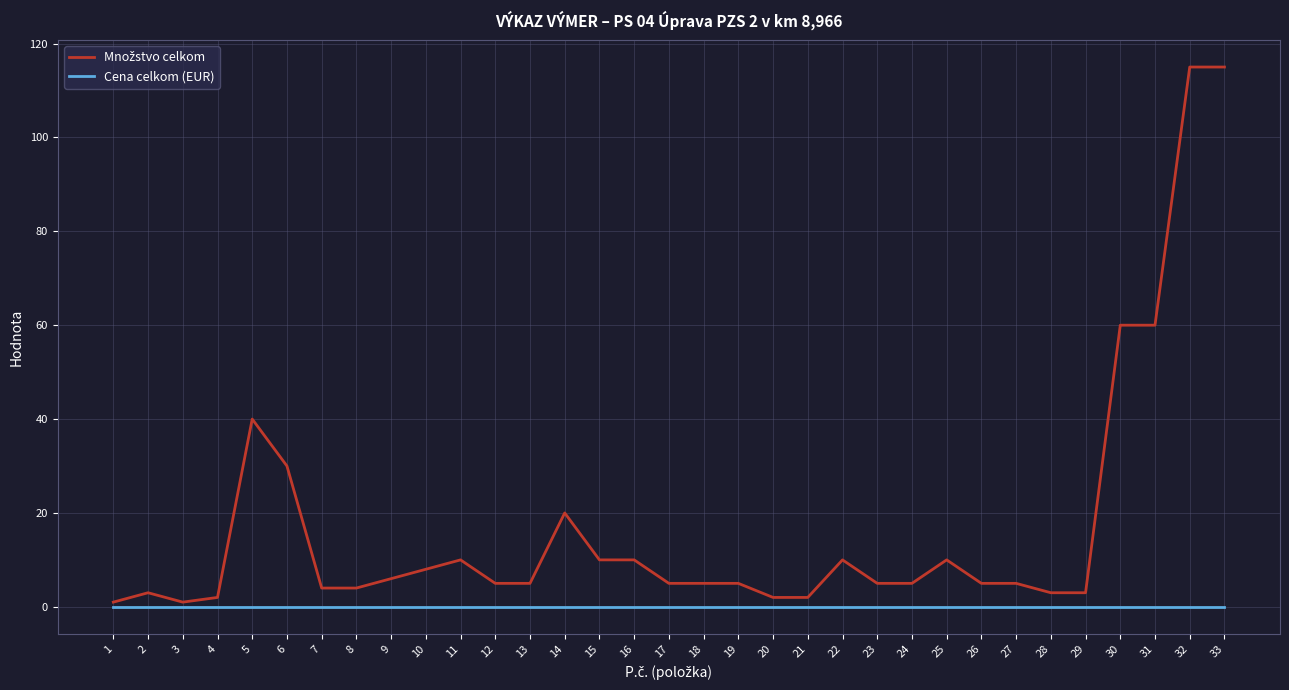

The Cena celkom (EUR) series shows 0 at 16. True or false?

True